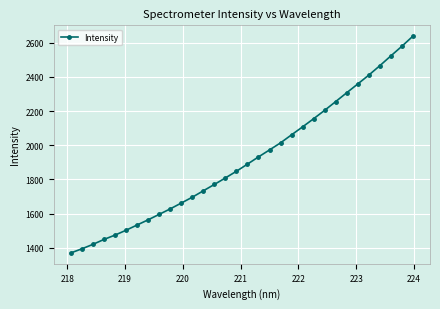

What is the difference between the maximum and minimum values?

1269.0